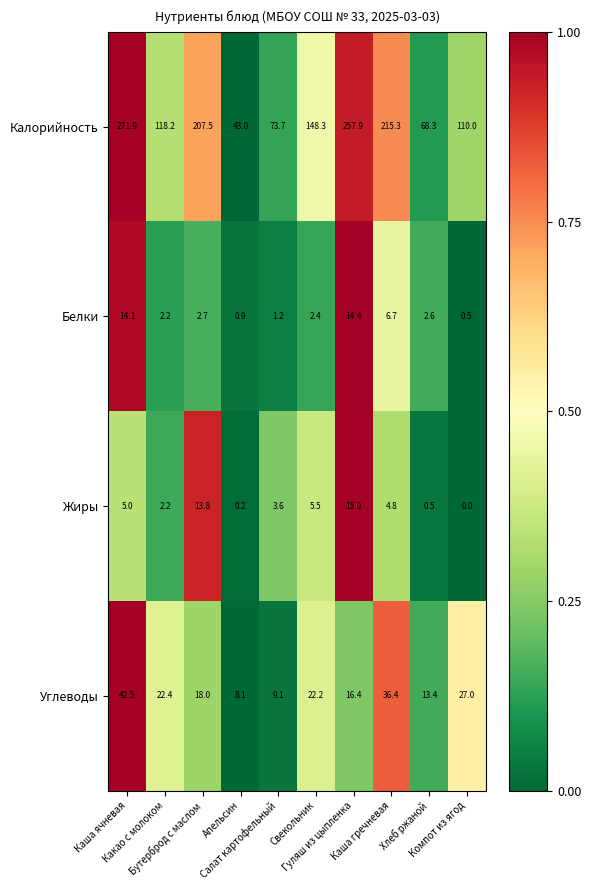

Which series has the widest spread of values?

Калорийность